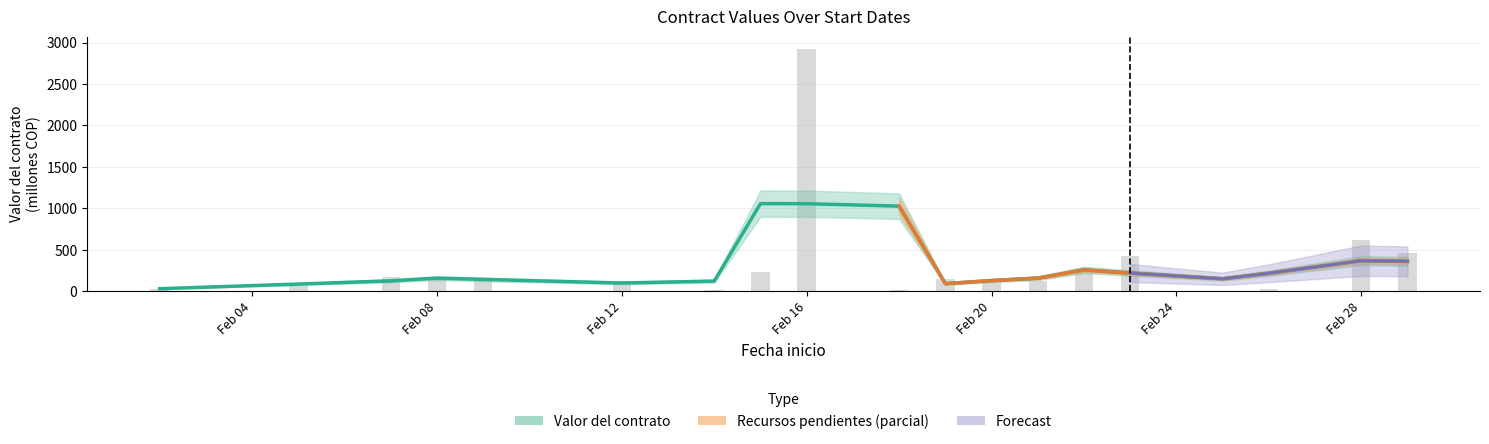

At which category does the chart reach its peak across all series?

Feb 16